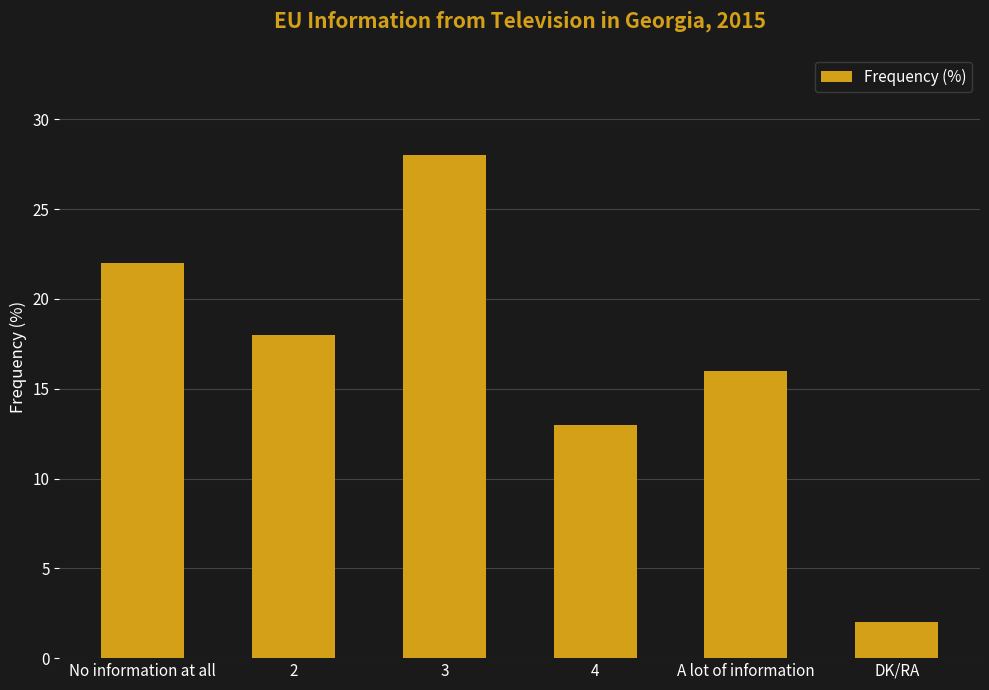

What is the difference between the maximum and minimum values?

26